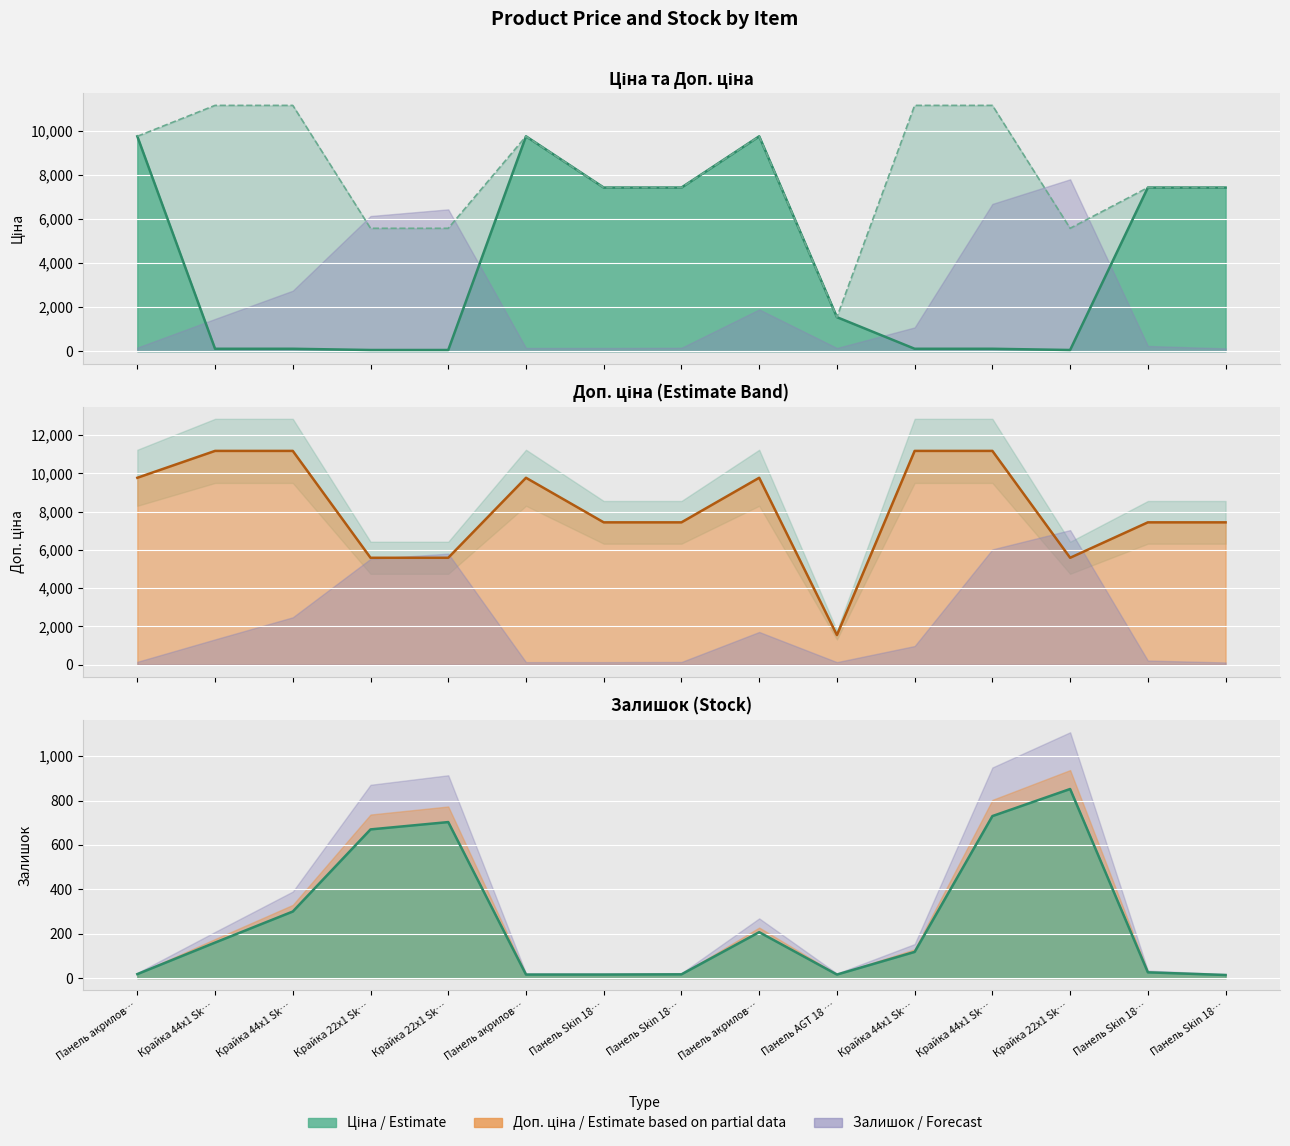

Reading left to right, list all the values displayed in this chart.

Ціна line: Панель акрилов…=9764.4	Крайка 44x1 Sk…=111.7	Крайка 44x1 Sk…=111.7	Крайка 22x1 Sk…=55.9	Крайка 22x1 Sk…=55.9	Панель акрилов…=9764.4	Панель Skin 18…=7436.2	Панель Skin 18…=7436.2	Панель акрилов…=9764.4	Панель AGT 18 …=1547.7	Крайка 44x1 Sk…=111.7	Крайка 44x1 Sk…=111.7	Крайка 22x1 Sk…=55.9	Панель Skin 18…=7436.2	Панель Skin 18…=7436.2
Доп. ціна line: Панель акрилов…=9764.4	Крайка 44x1 Sk…=11169.0	Крайка 44x1 Sk…=11169.0	Крайка 22x1 Sk…=5585.0	Крайка 22x1 Sk…=5585.0	Панель акрилов…=9764.4	Панель Skin 18…=7436.2	Панель Skin 18…=7436.2	Панель акрилов…=9764.4	Панель AGT 18 …=1548.0	Крайка 44x1 Sk…=11169.0	Крайка 44x1 Sk…=11169.0	Крайка 22x1 Sk…=5585.0	Панель Skin 18…=7436.2	Панель Skin 18…=7436.2
Залишок line: Панель акрилов…=18.0	Крайка 44x1 Sk…=160.0	Крайка 44x1 Sk…=300.0	Крайка 22x1 Sk…=670.0	Крайка 22x1 Sk…=703.0	Панель акрилов…=16.0	Панель Skin 18…=16.0	Панель Skin 18…=17.0	Панель акрилов…=207.0	Панель AGT 18 …=16.0	Крайка 44x1 Sk…=118.0	Крайка 44x1 Sk…=730.0	Крайка 22x1 Sk…=852.0	Панель Skin 18…=26.0	Панель Skin 18…=14.0